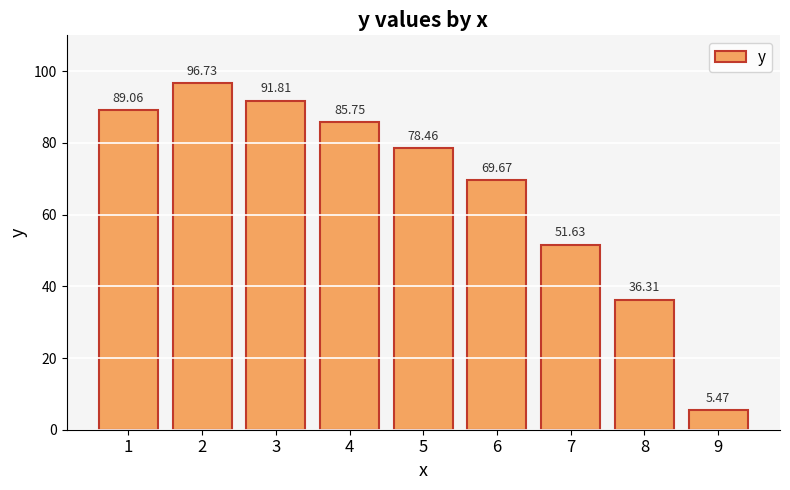

What value does the data have at 3?

91.8